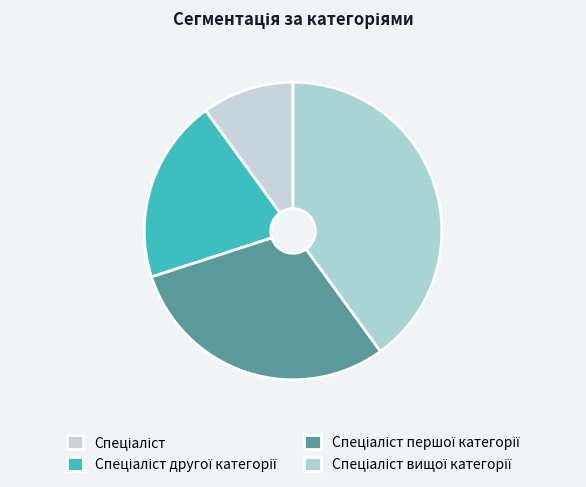

Count the number of slices in the pie.

4